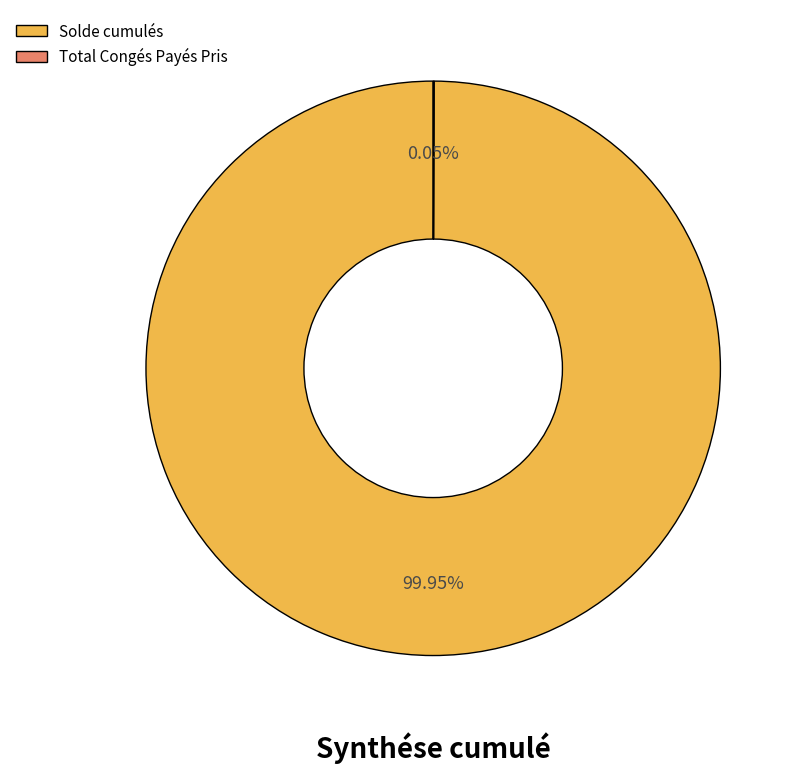

What is the largest slice in the pie chart?

Solde cumulés